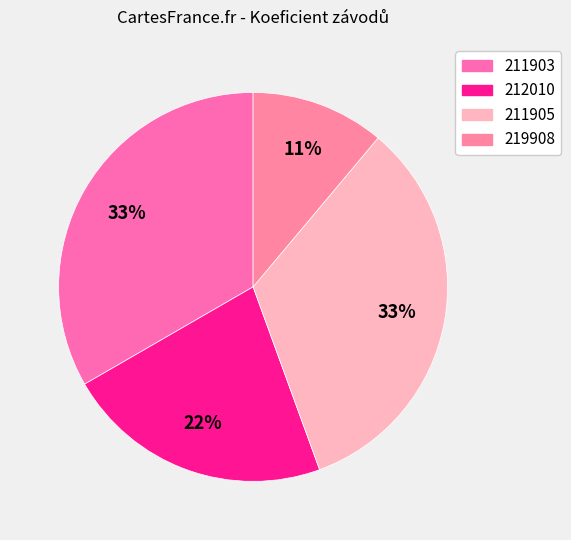

To the nearest percent, what percentage of the pie is 211905?

33%